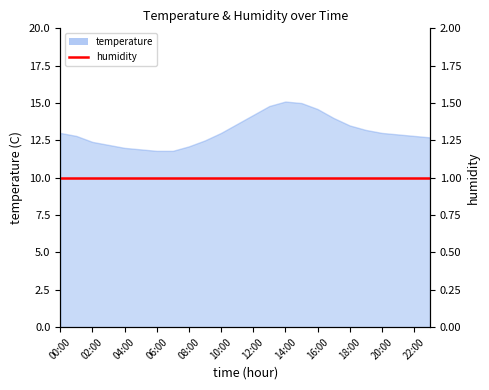

The chart shows a value of 4.3 at 15:00. True or false?

False